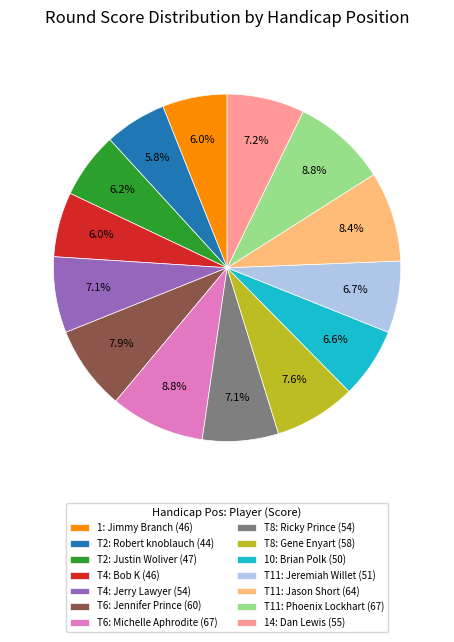

What percentage do T4: Bob K (46) and T6: Jennifer Prince (60) together represent?

13.9%